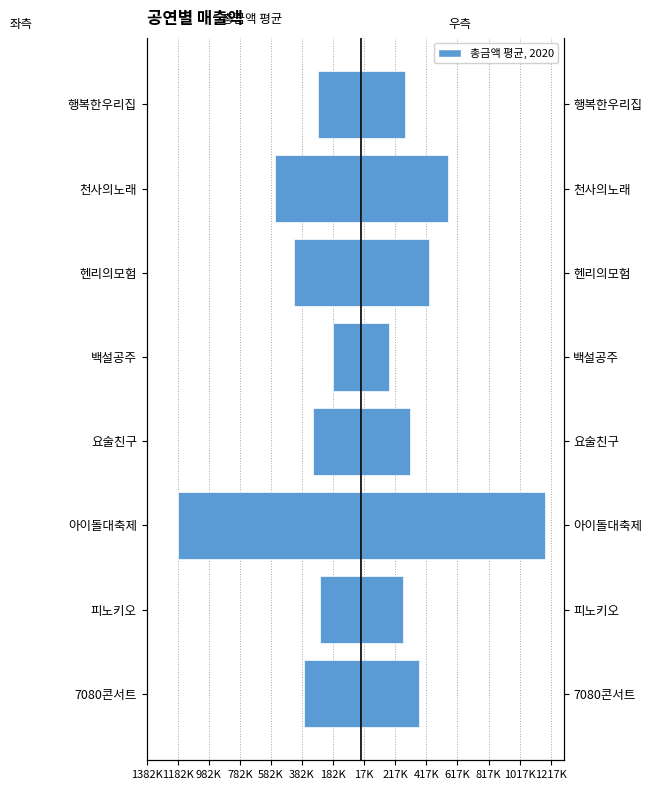

Is it true that 총금액 평균 equals 1182500 at 아이돌대축제?

True